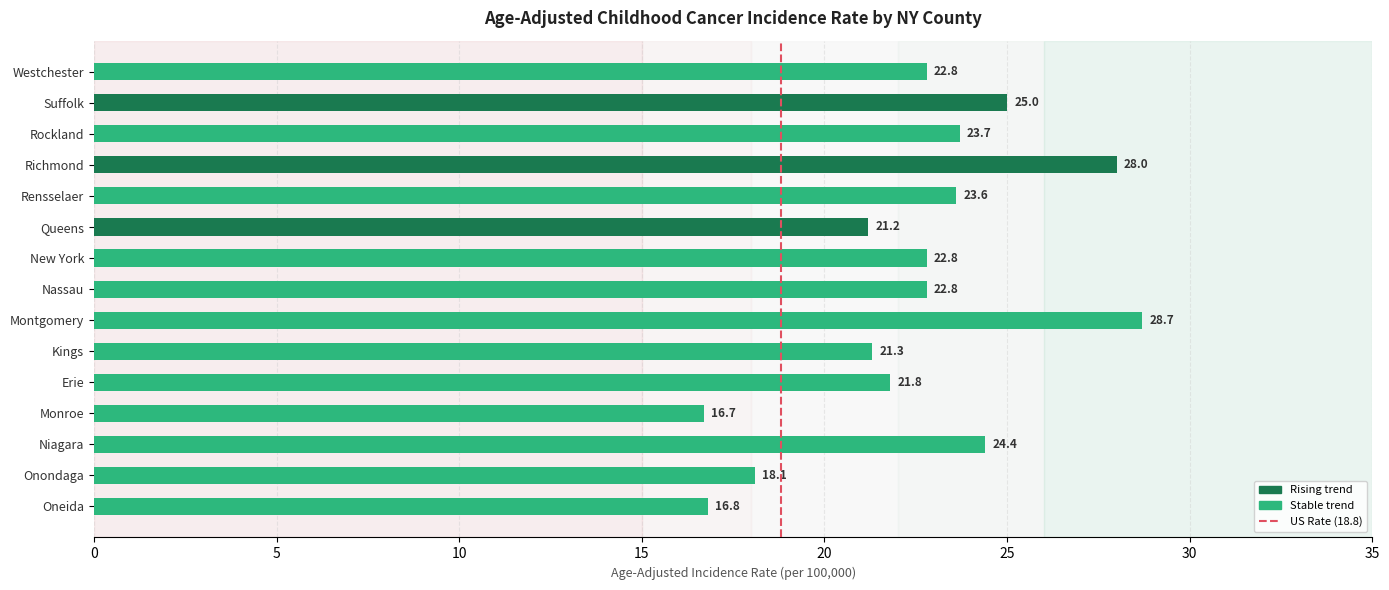

What value does the data have at Queens?

21.2